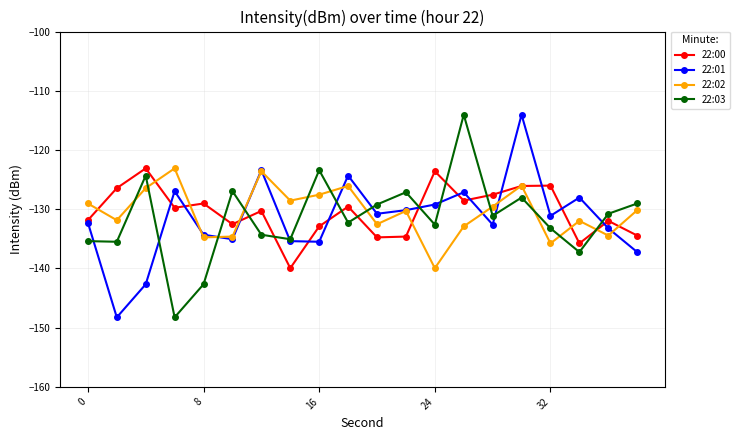

True or false: 22:00 has more than 1 points higher than both neighbors.

True